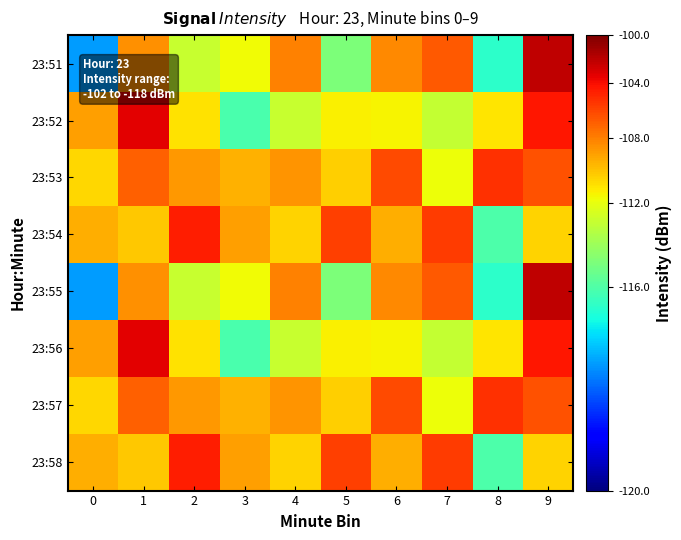

At how many categories does at least one series exceed 14?

6